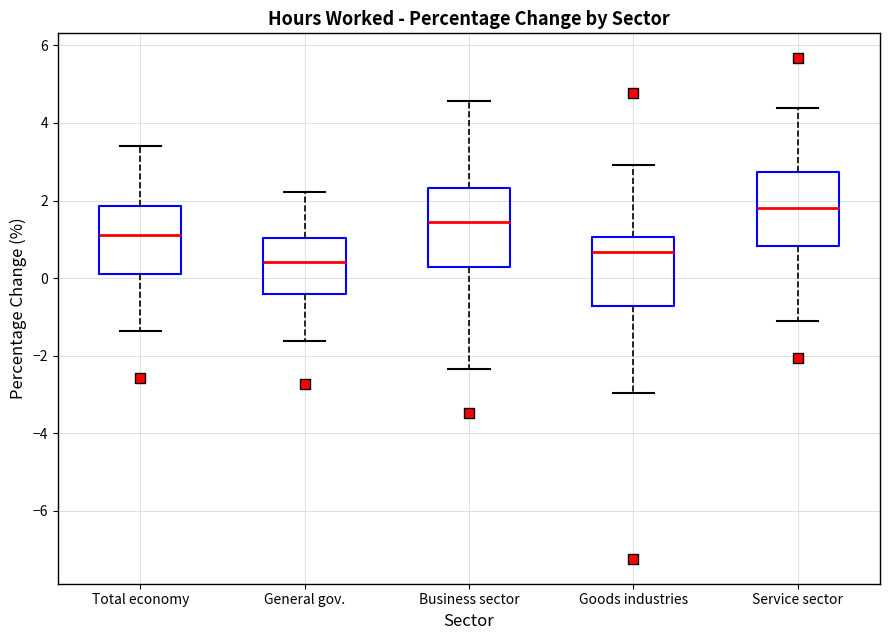

Where does the lower whisker of the box for Business sector end on the y-axis? The values are not printed on the chart, so give them approximately, as read against the axis.

-2.4